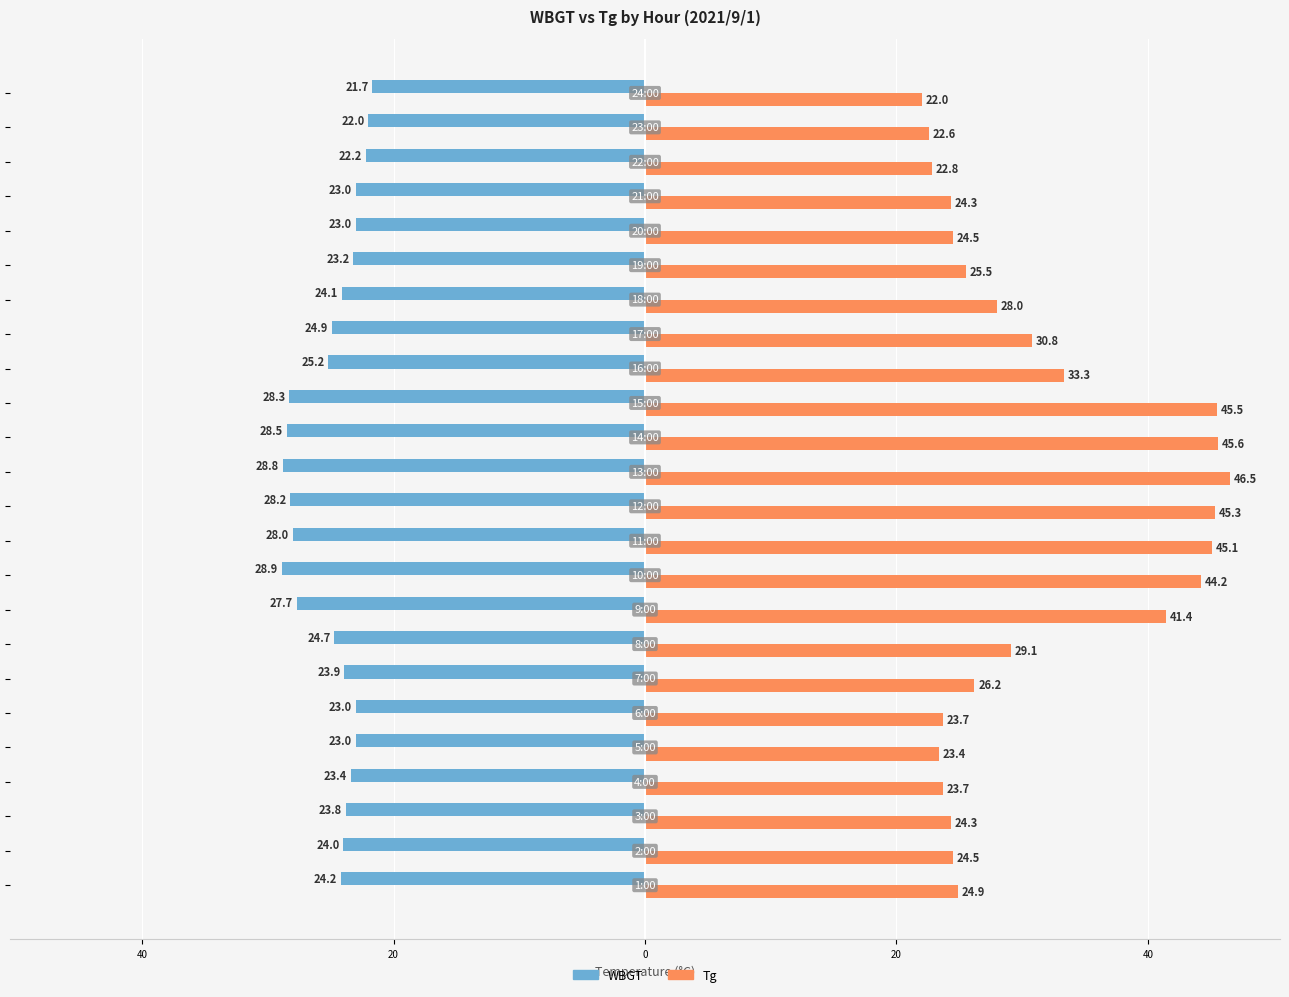

What is the value of the Tg bar at the 4th from the left?

23.7